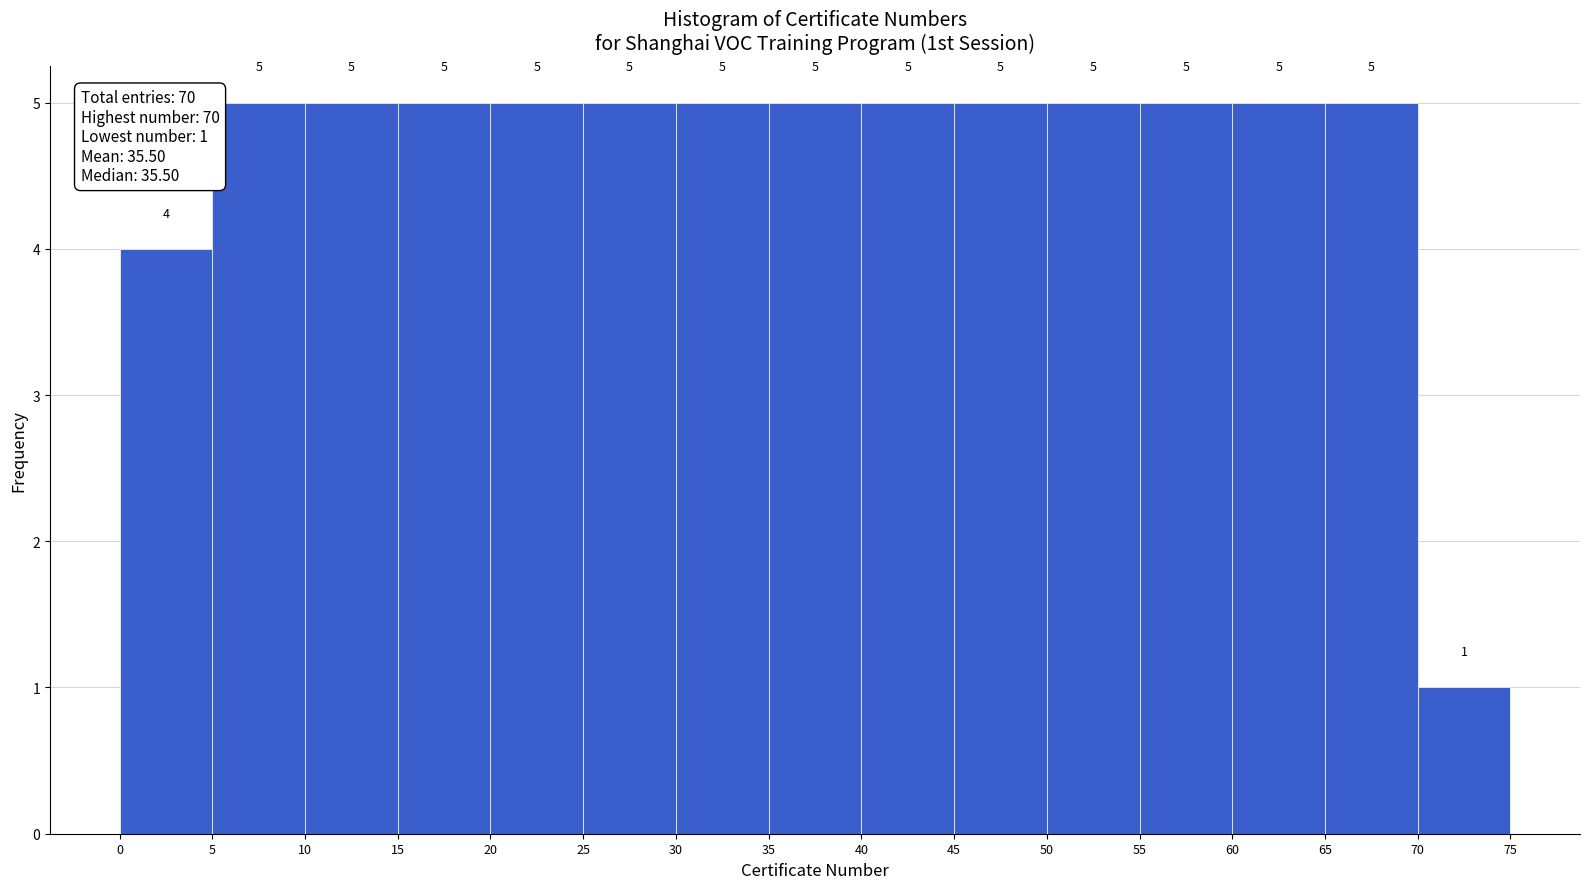

Reading left to right, list every bar in this chart as the range it spans on the x-axis followed by its height.

0 to 5: 4
5 to 10: 5
10 to 15: 5
15 to 20: 5
20 to 25: 5
25 to 30: 5
30 to 35: 5
35 to 40: 5
40 to 45: 5
45 to 50: 5
50 to 55: 5
55 to 60: 5
60 to 65: 5
65 to 70: 5
70 to 75: 1